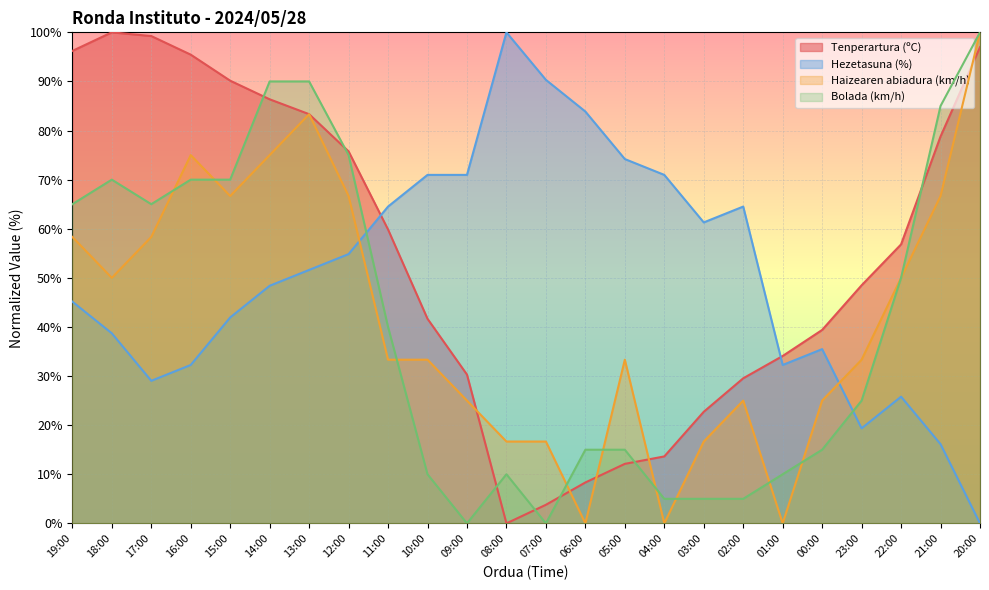

What position from the left is 04:00?

16